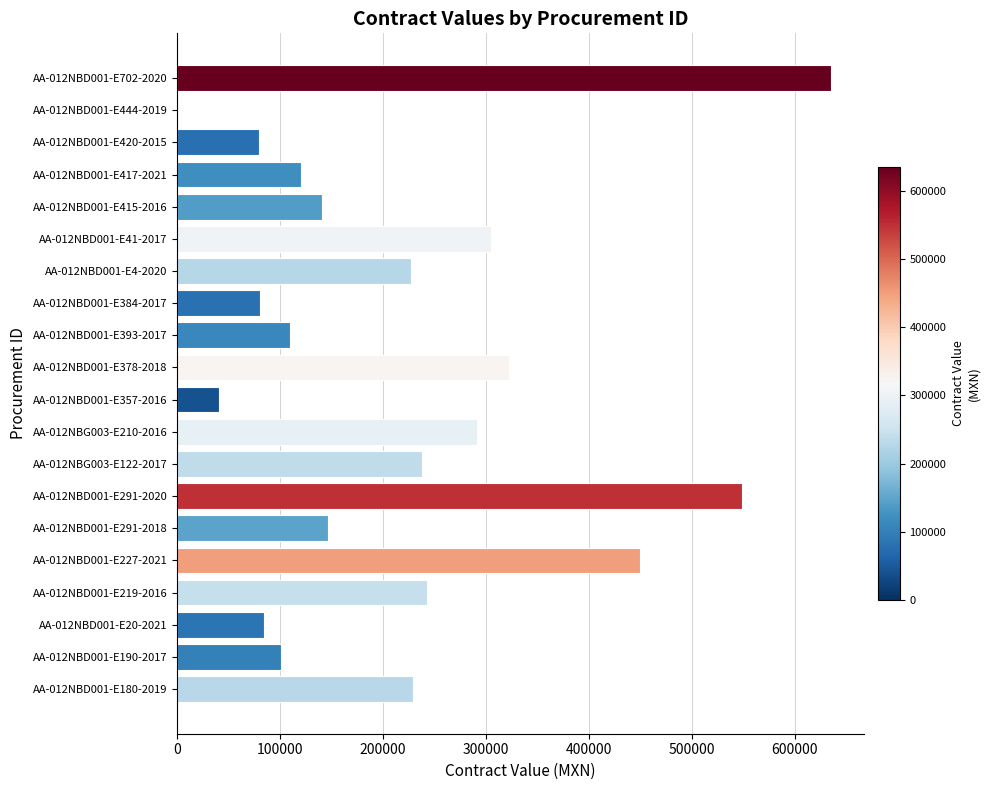

How many series are shown in this chart?

1